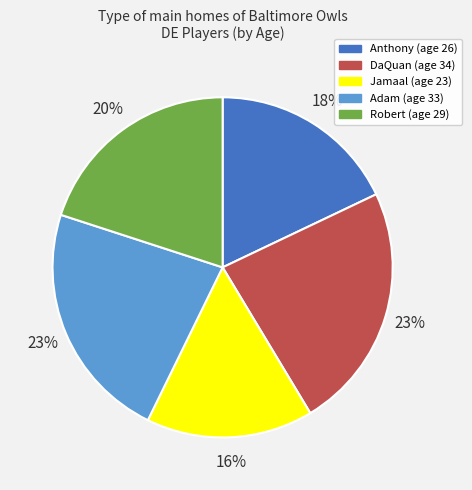

Approximately how many times larger is the value at Robert compared to DaQuan?

0.9